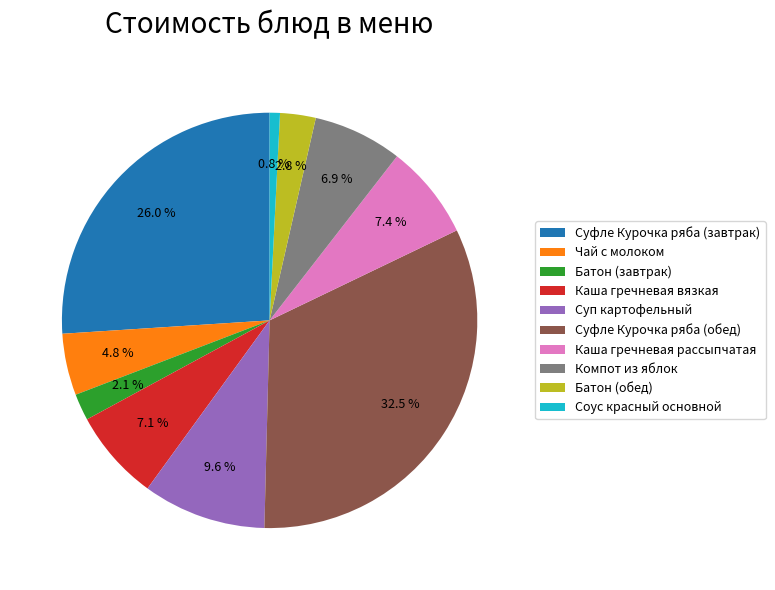

What is the ratio of the value at Суп картофельный to the value at Каша гречневая вязкая?

1.4